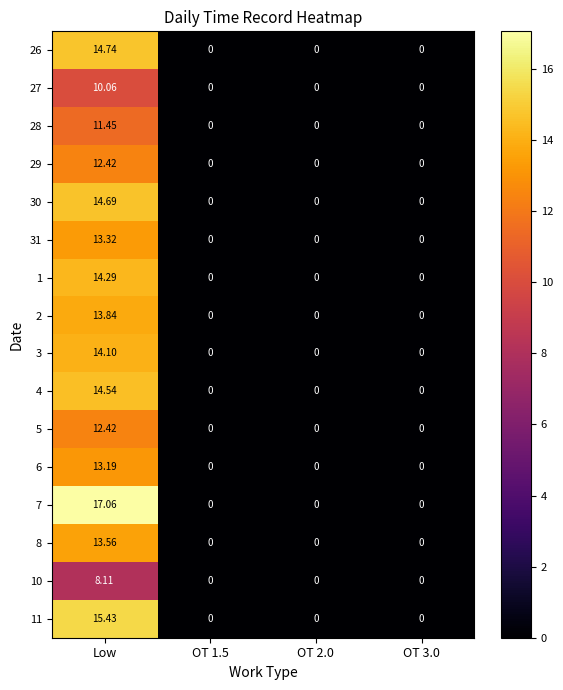

Which category has the highest value in the 10 series?

Low